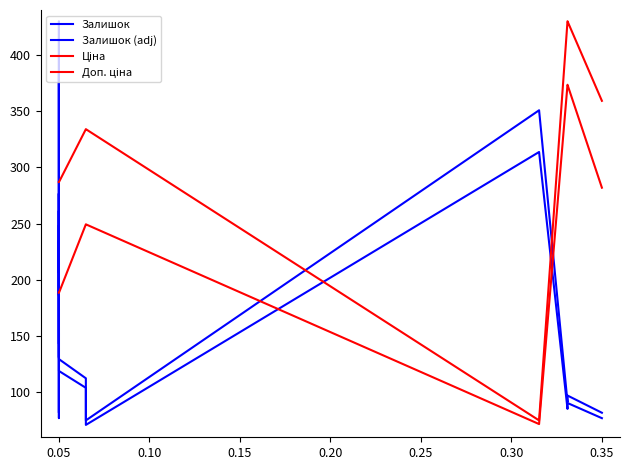

Where is Залишок (adj) nearest to the value 227?

0.30